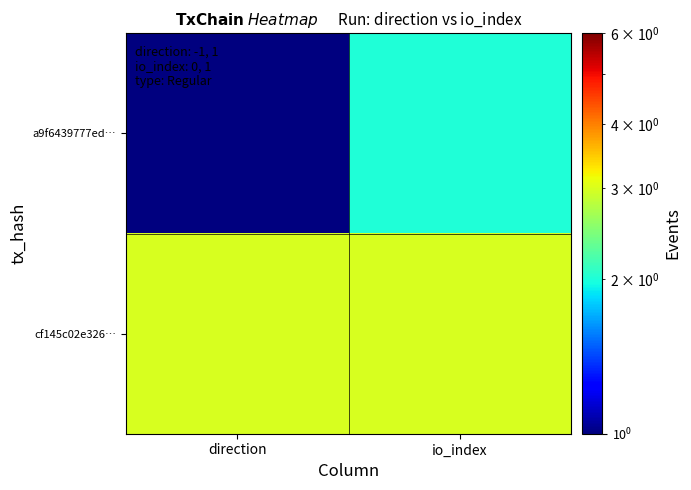

Count the number of data series in this chart.

2